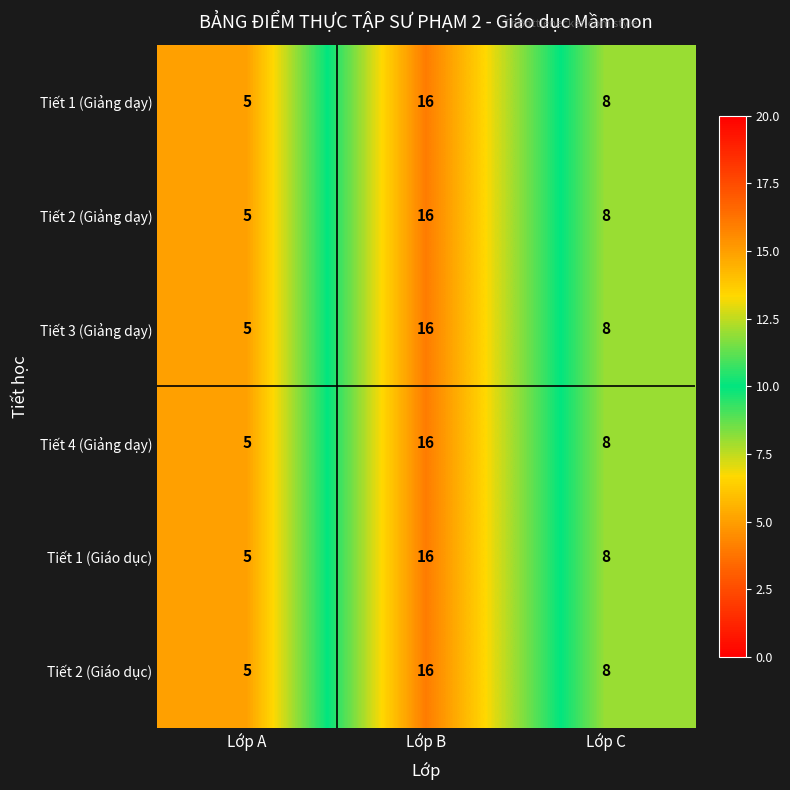

Where does the Tiết 1 (Giảng dạy) series first go above 8?

Lớp B